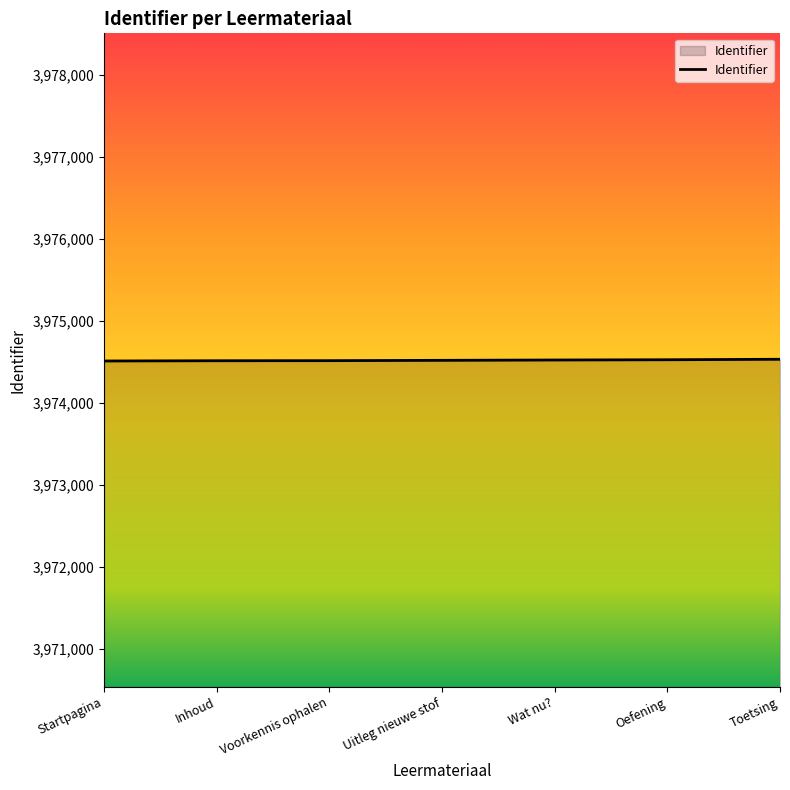

What is the maximum value shown in the chart?

3974530